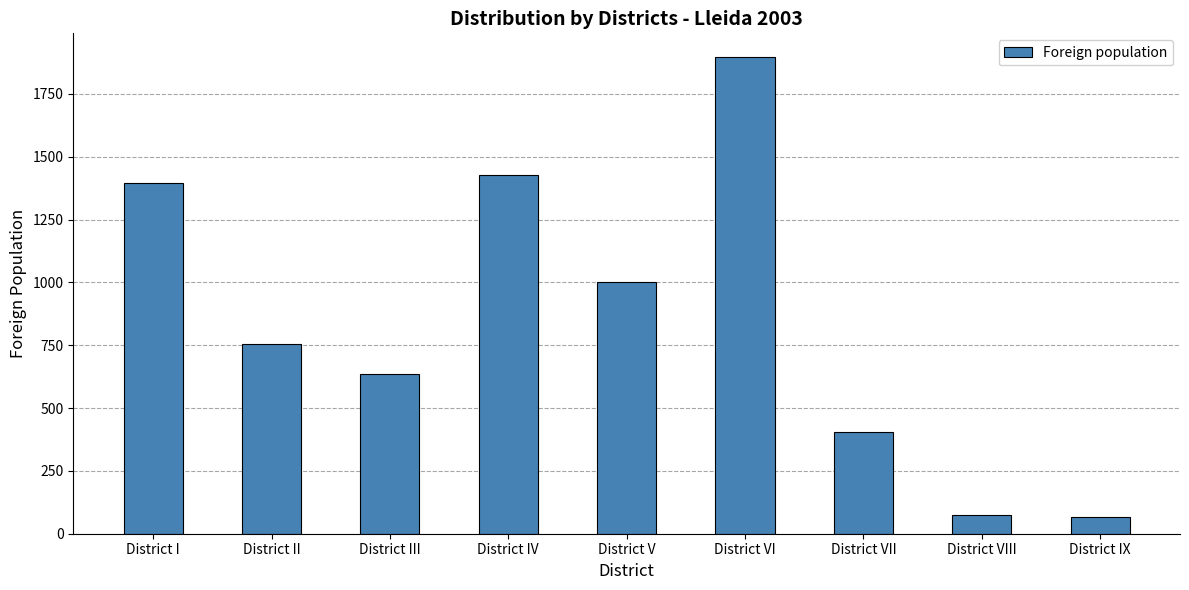

What is the sum of all values?

7656